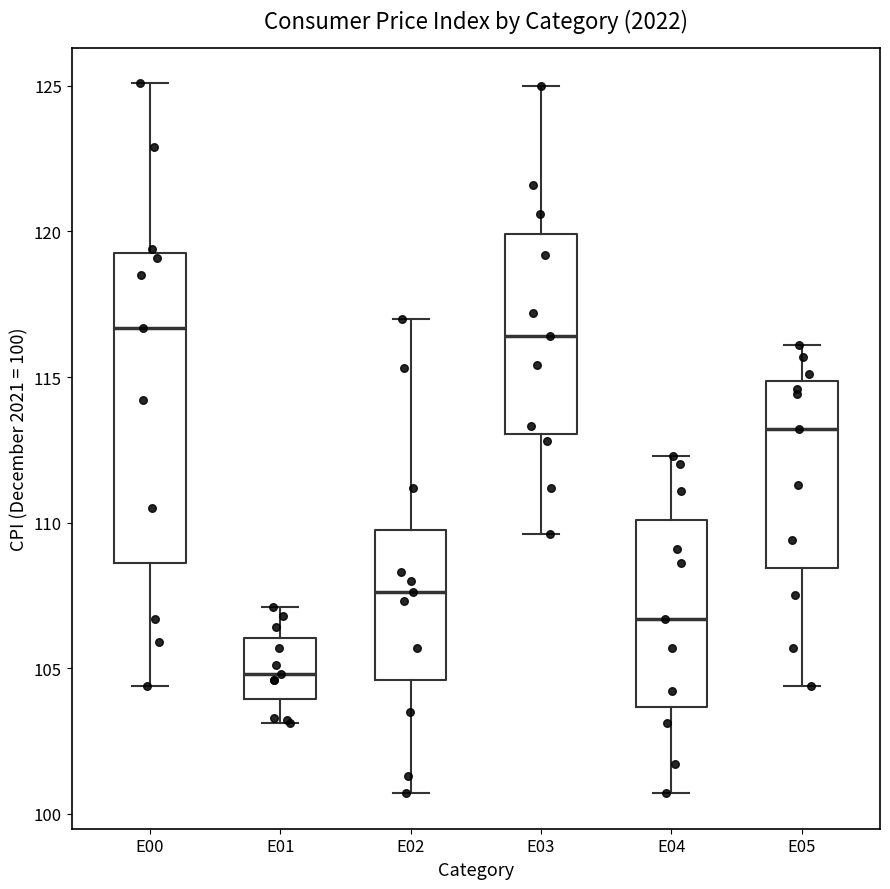

Which box is the tallest, from its lower edge to its upper edge?

E00